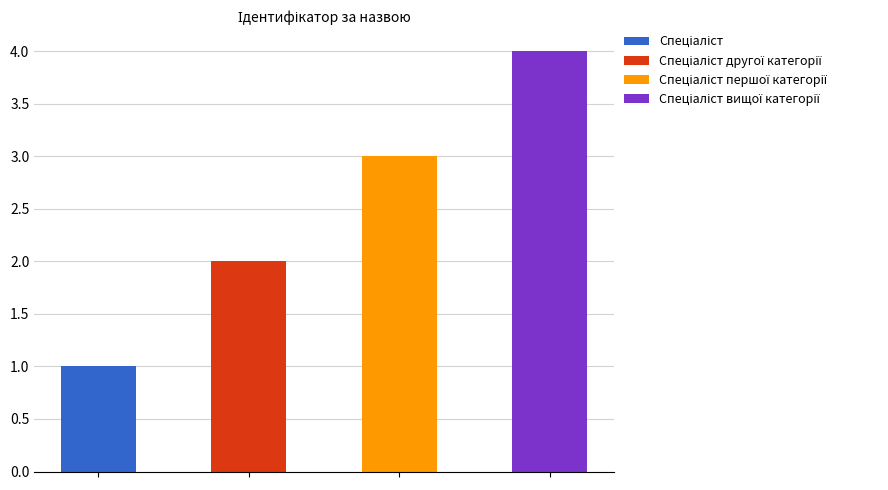

What is the smallest value displayed?

1